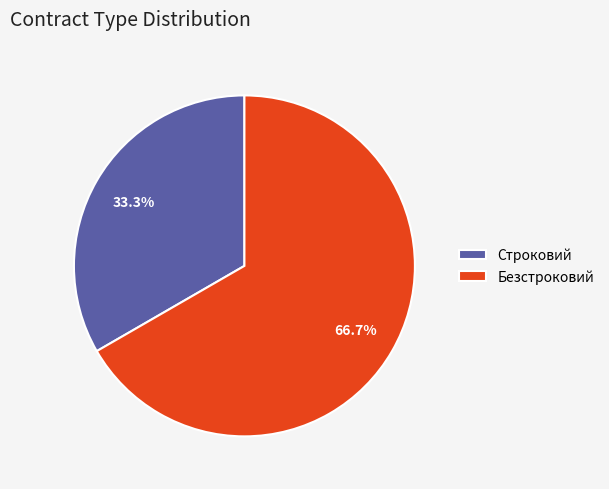

How many segments does this pie chart have?

2